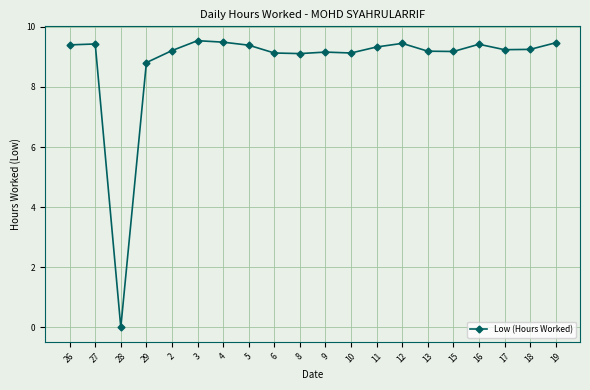

What is the sum of the values at 9 and 10?

18.3